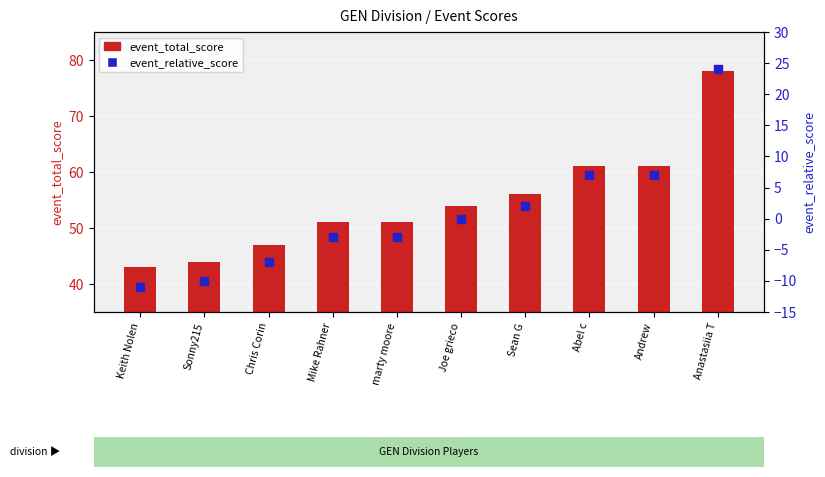

Which series reaches the minimum Y coordinate?

event_relative_score